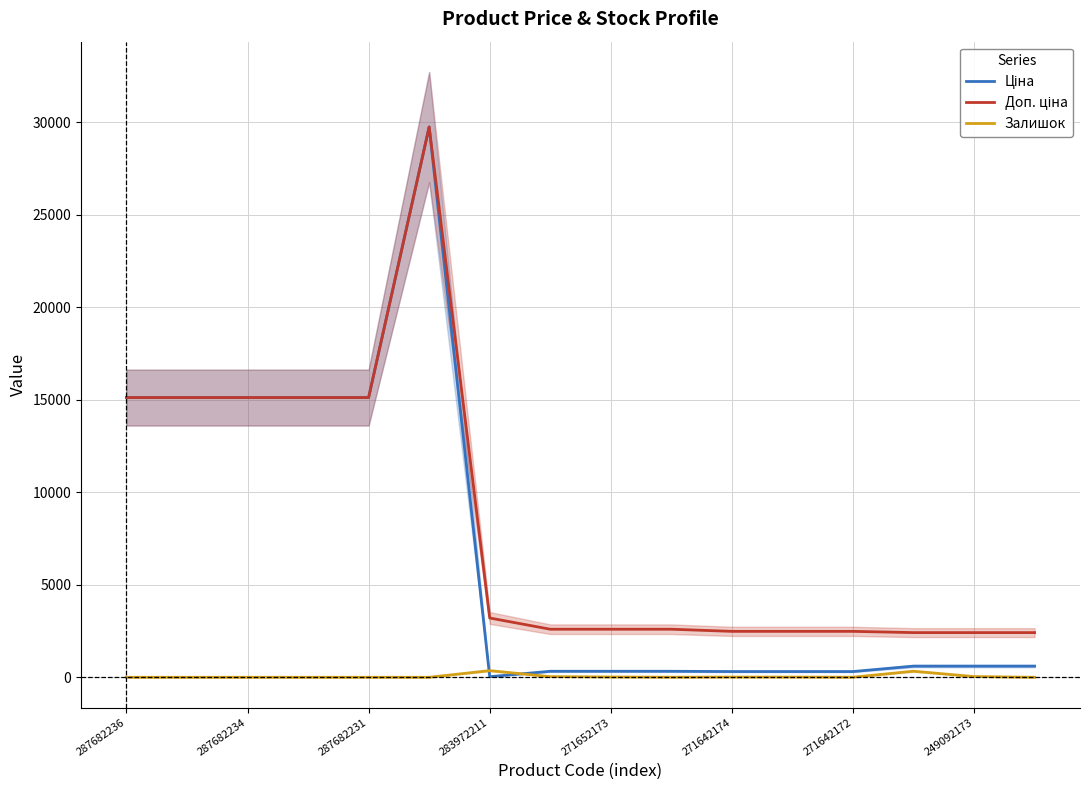

Count the number of categories in the chart.

16